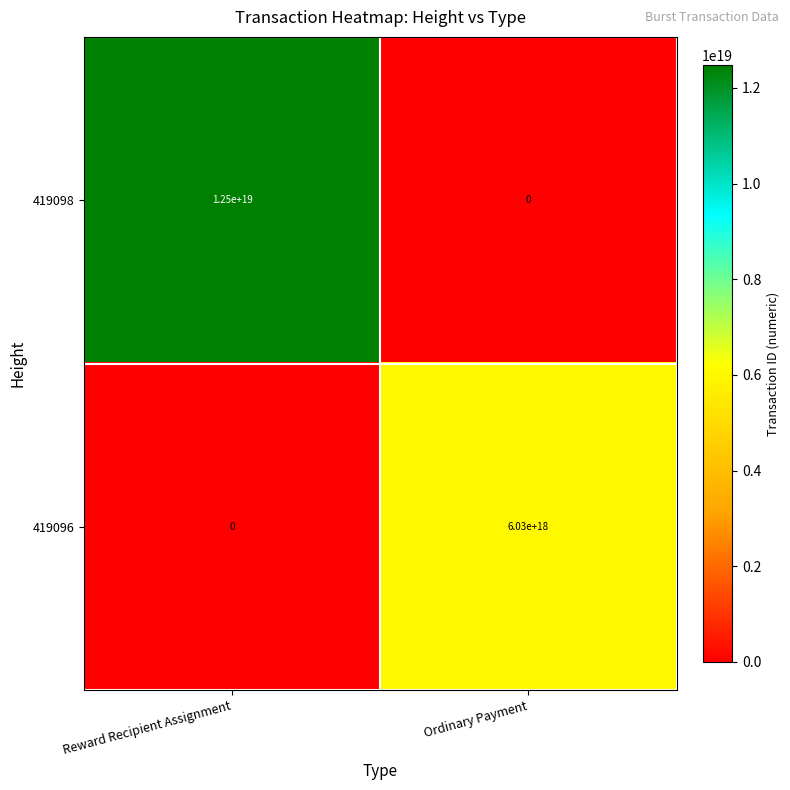

Which series has the widest spread of values?

419098